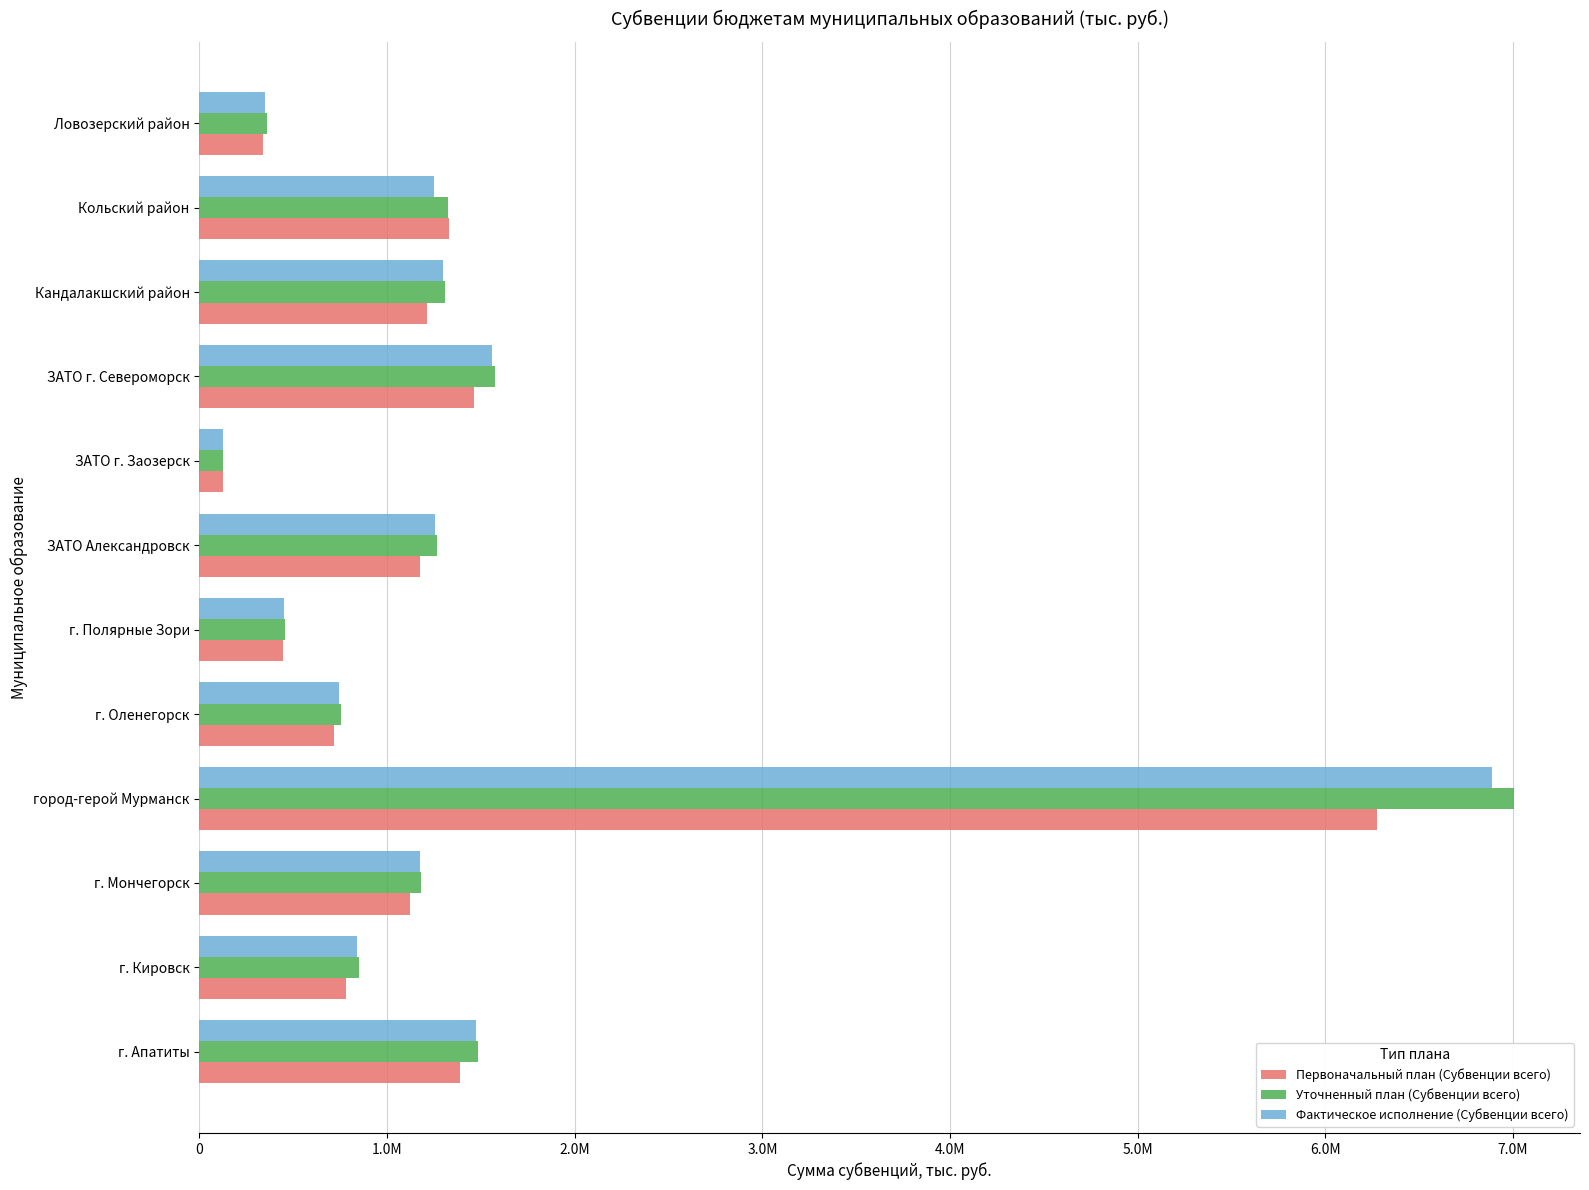

Count the number of data series in this chart.

3